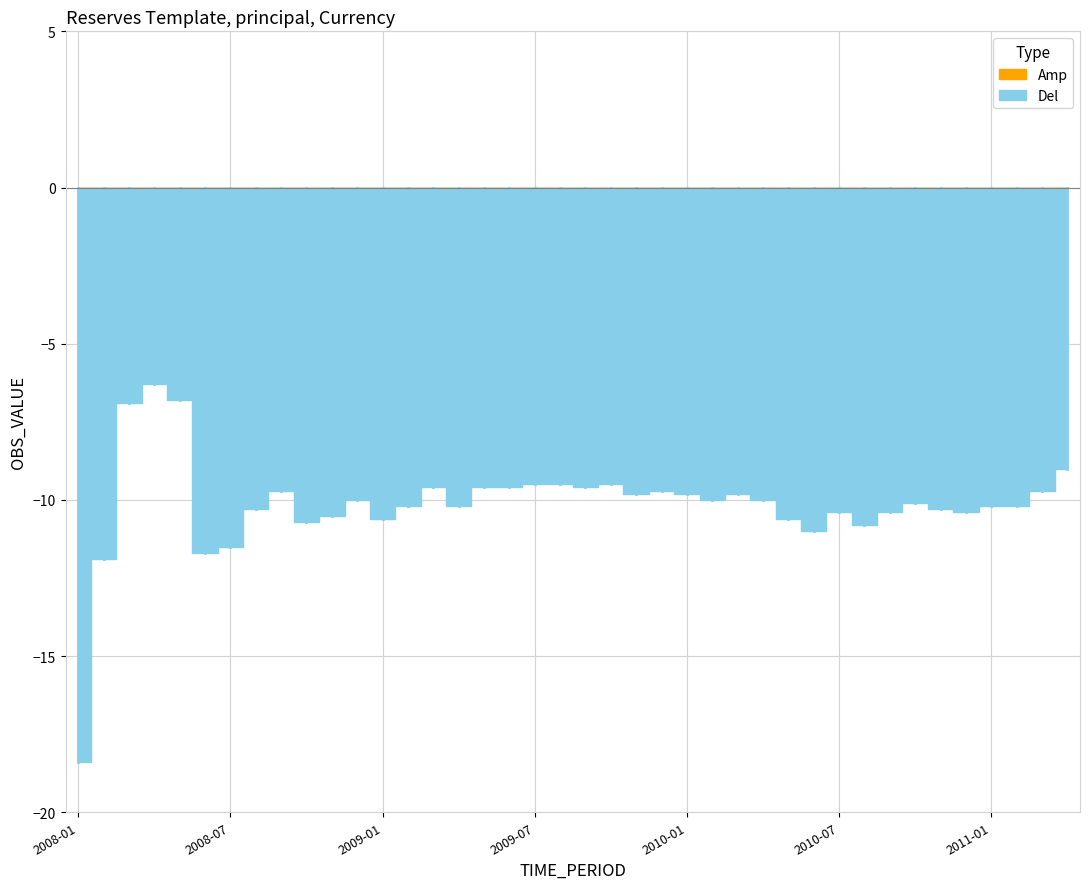

Read the value at 2008-09.

-9.7